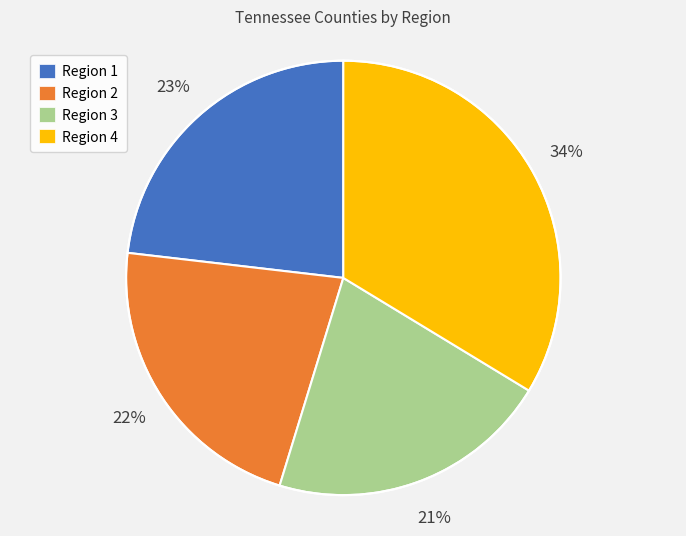

True or false: Region 2 accounts for 14% of the total.

False